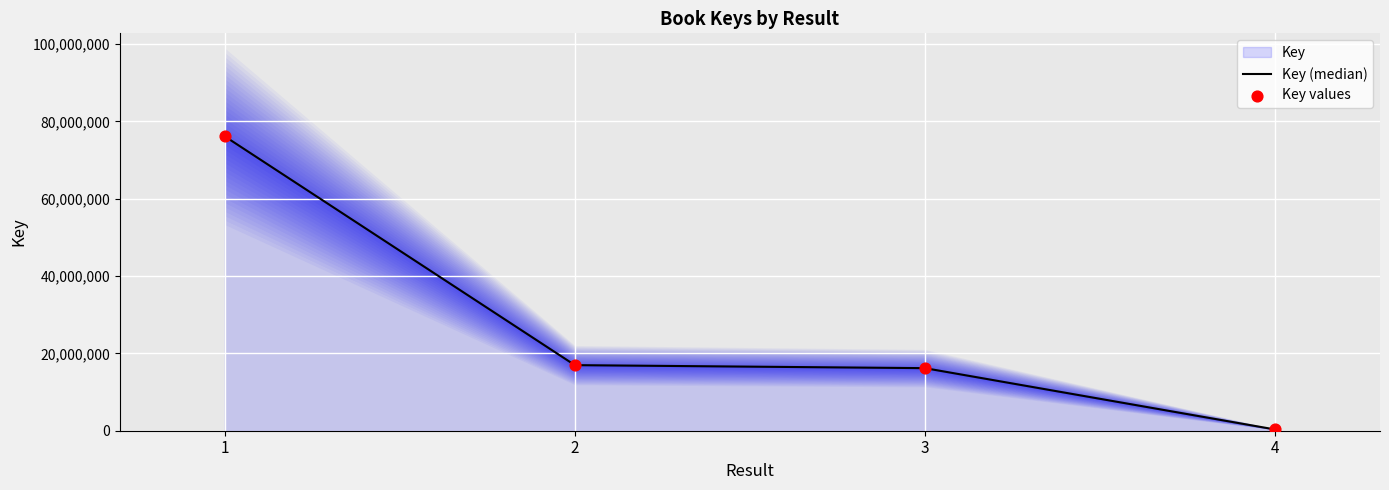

Which series has the widest spread of Y values?

Key (median)